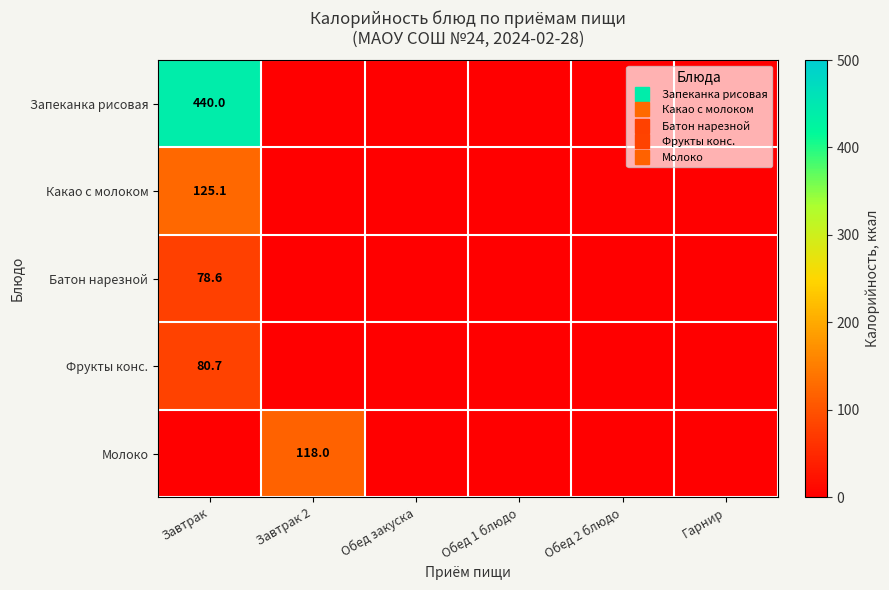

Is the value of Молоко at Завтрак greater than the value of Запеканка рисовая at Гарнир?

No